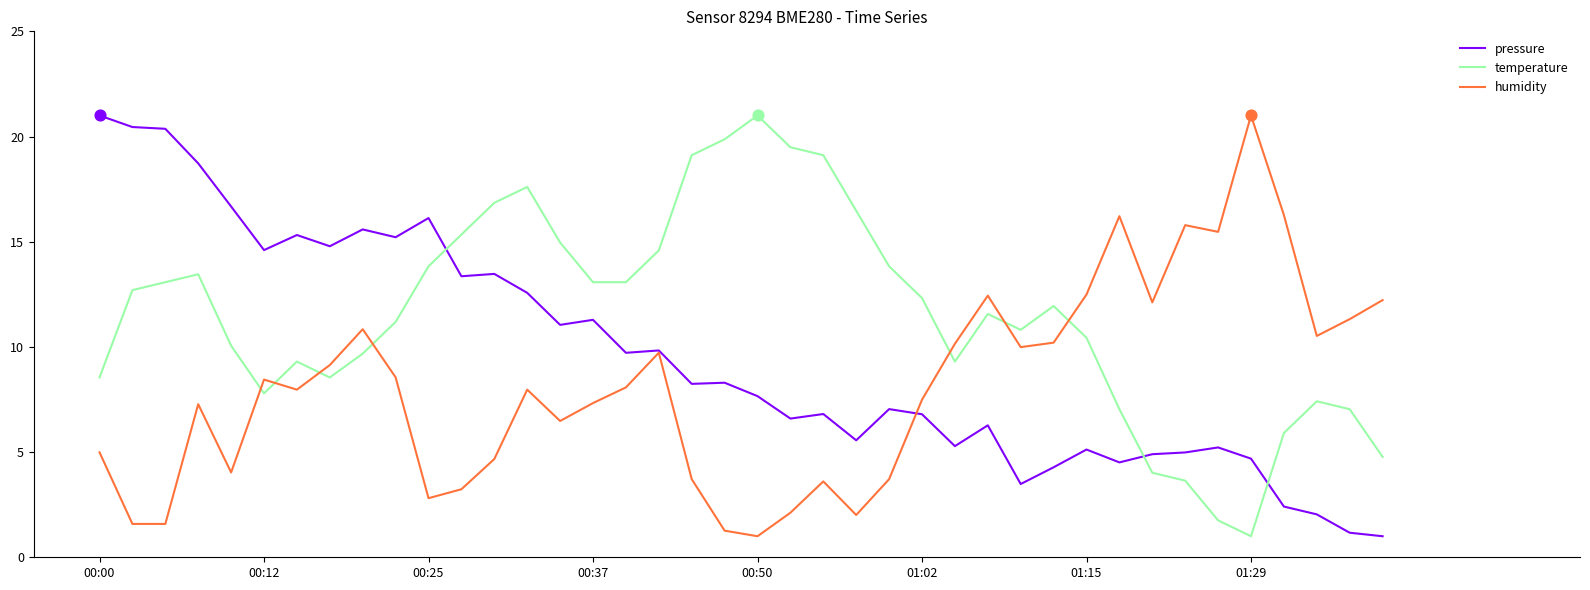

What is the highest value of the temperature series?

21.0